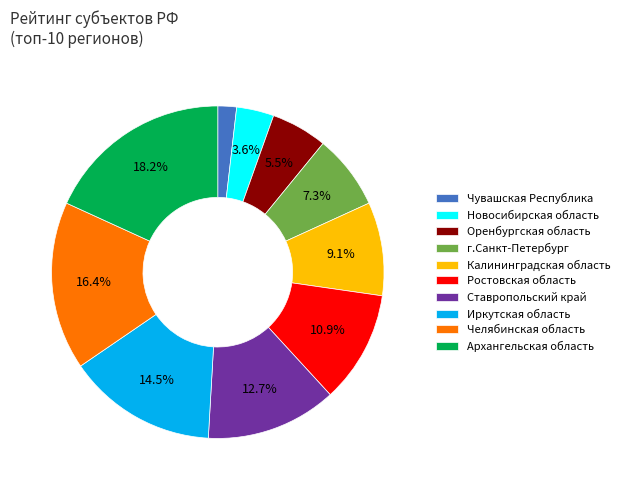

To the nearest percent, what portion does Новосибирская область represent?

4%